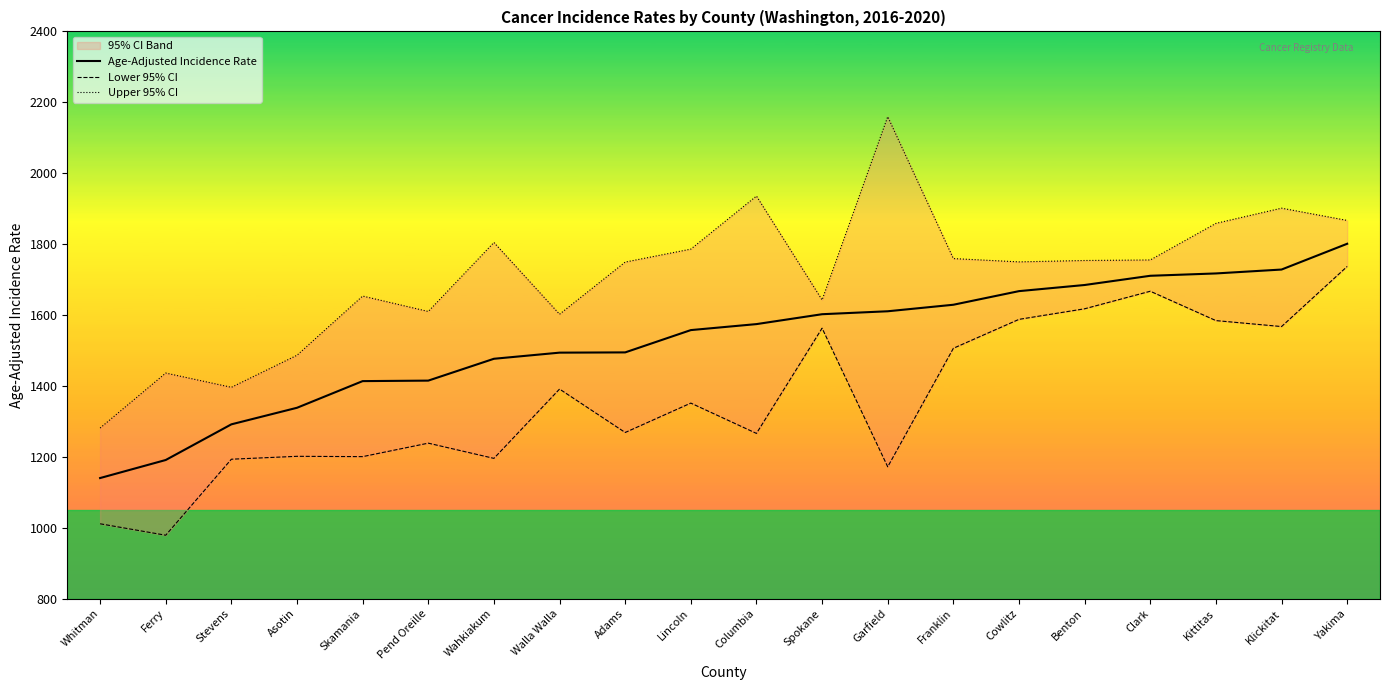

Reading left to right, list all the values displayed in this chart.

Age-Adjusted Incidence Rate: Whitman=1140.2	Ferry=1191.1	Stevens=1291.7	Asotin=1338.4	Skamania=1413.6	Pend Oreille=1415.0	Wahkiakum=1476.6	Walla Walla=1493.9	Adams=1494.6	Lincoln=1557.5	Columbia=1574.4	Spokane=1602.3	Garfield=1610.6	Franklin=1629.0	Cowlitz=1667.4	Benton=1684.7	Clark=1710.7	Kittitas=1717.3	Klickitat=1728.3	Yakima=1801.0
Lower 95% CI: Whitman=1011.2	Ferry=978.9	Stevens=1193.3	Asotin=1201.5	Skamania=1200.6	Pend Oreille=1238.6	Wahkiakum=1195.7	Walla Walla=1391.2	Adams=1268.7	Lincoln=1351.6	Columbia=1266.1	Spokane=1562.9	Garfield=1171.9	Franklin=1506.2	Cowlitz=1587.8	Benton=1617.6	Clark=1667.1	Kittitas=1584.3	Klickitat=1567.5	Yakima=1737.0
Upper 95% CI: Whitman=1281.2	Ferry=1436.3	Stevens=1396.1	Asotin=1486.5	Skamania=1653.5	Pend Oreille=1610.0	Wahkiakum=1804.6	Walla Walla=1602.2	Adams=1749.3	Lincoln=1785.9	Columbia=1935.5	Spokane=1642.5	Garfield=2159.4	Franklin=1759.2	Cowlitz=1749.9	Benton=1753.8	Clark=1755.3	Kittitas=1858.5	Klickitat=1901.4	Yakima=1866.8